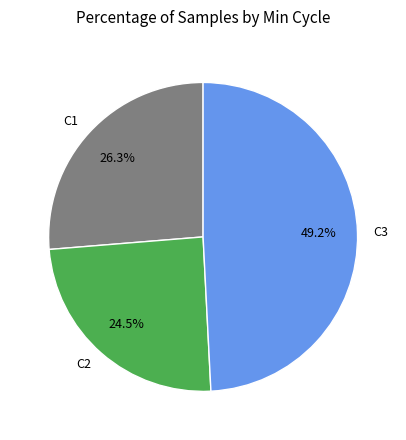

How many segments does this pie chart have?

3